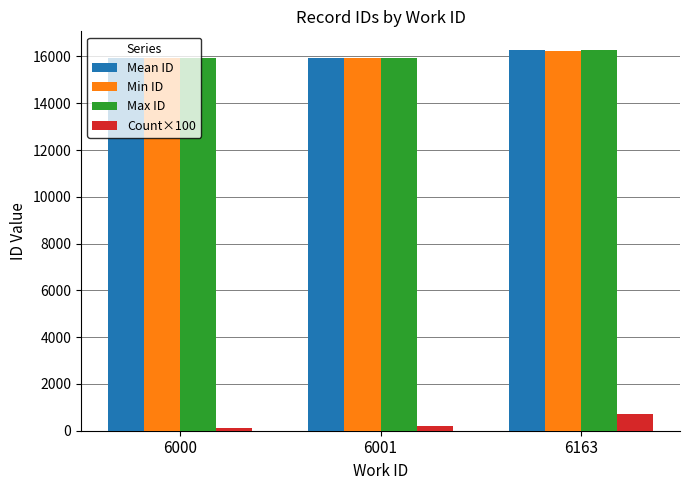

What is the value of the Count×100 bar at the 2nd from the left?

200.0